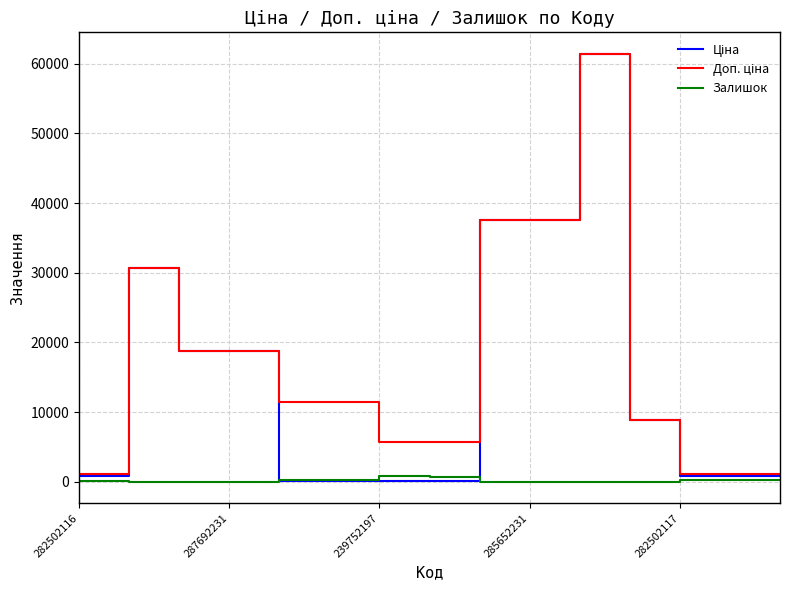

Count the number of categories in the chart.

15